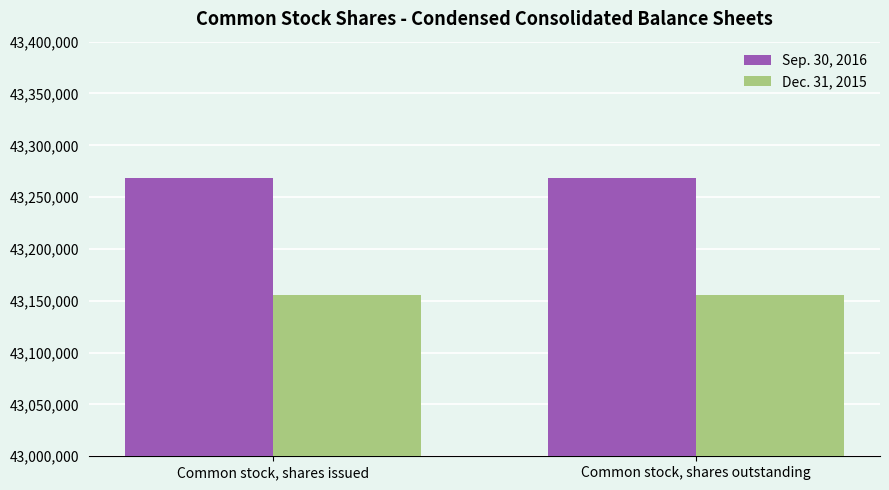

Which series has the largest total across all categories?

Sep. 30, 2016